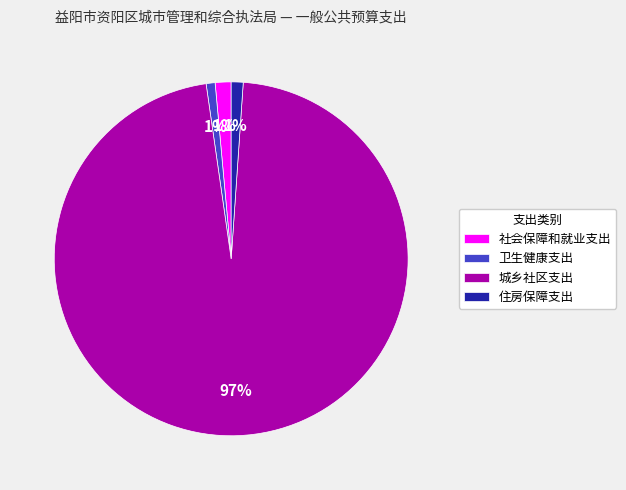

To the nearest percent, what is the combined percentage of 社会保障和就业支出 and 卫生健康支出?

2%